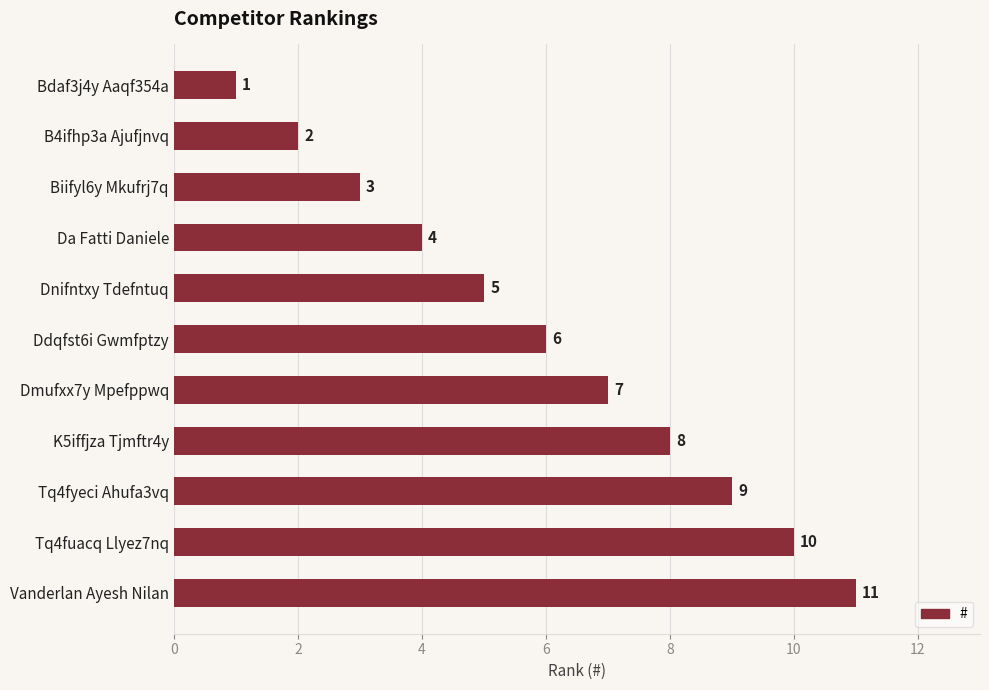

Rank the categories by value from lowest to highest.

Bdaf3j4y Aaqf354a, B4ifhp3a Ajufjnvq, Biifyl6y Mkufrj7q, Da Fatti Daniele, Dnifntxy Tdefntuq, Ddqfst6i Gwmfptzy, Dmufxx7y Mpefppwq, K5iffjza Tjmftr4y, Tq4fyeci Ahufa3vq, Tq4fuacq Llyez7nq, Vanderlan Ayesh Nilan